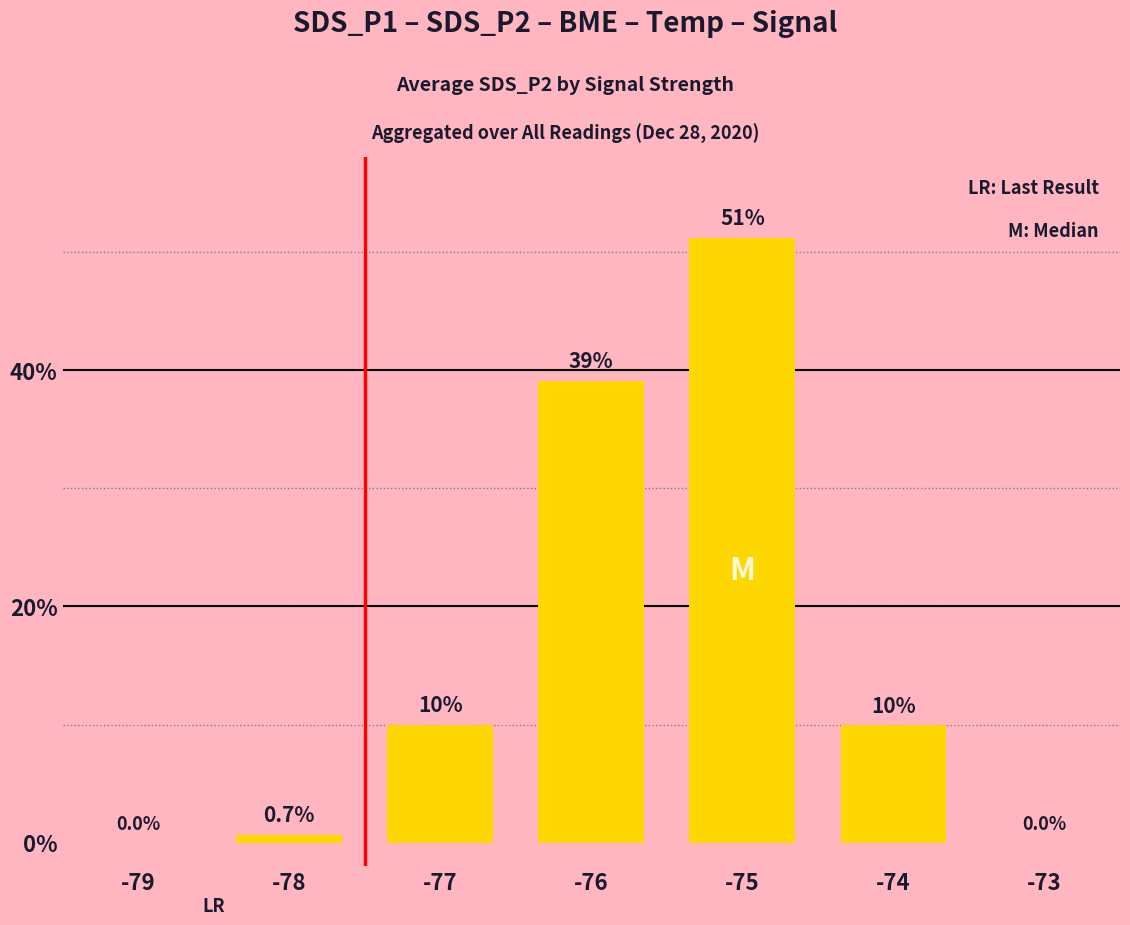

Where is the data nearest to the value 25?

-76